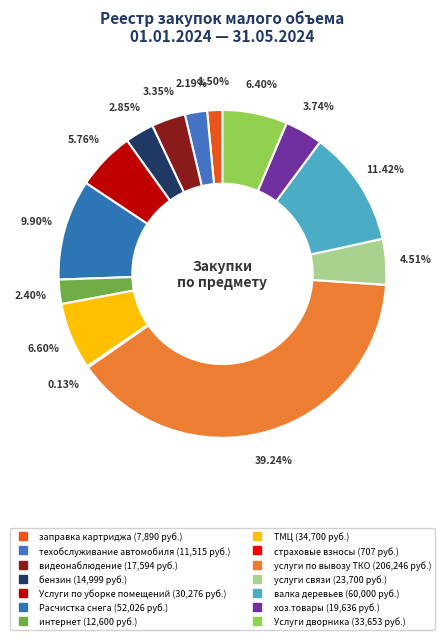

Count the number of slices in the pie.

14